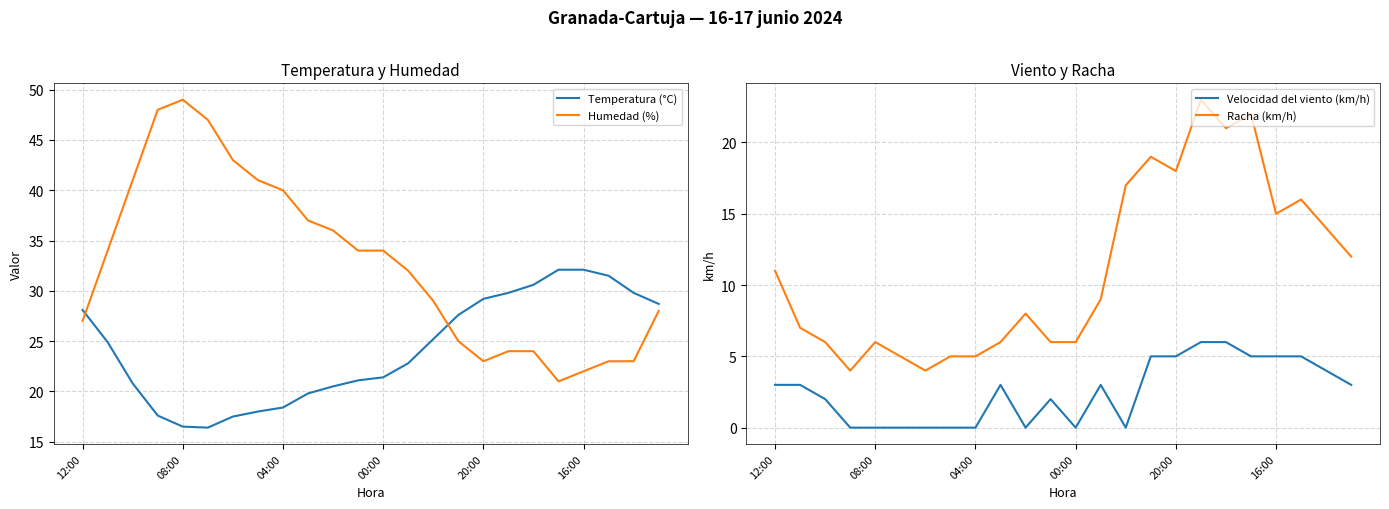

How many lines are shown in the chart?

4